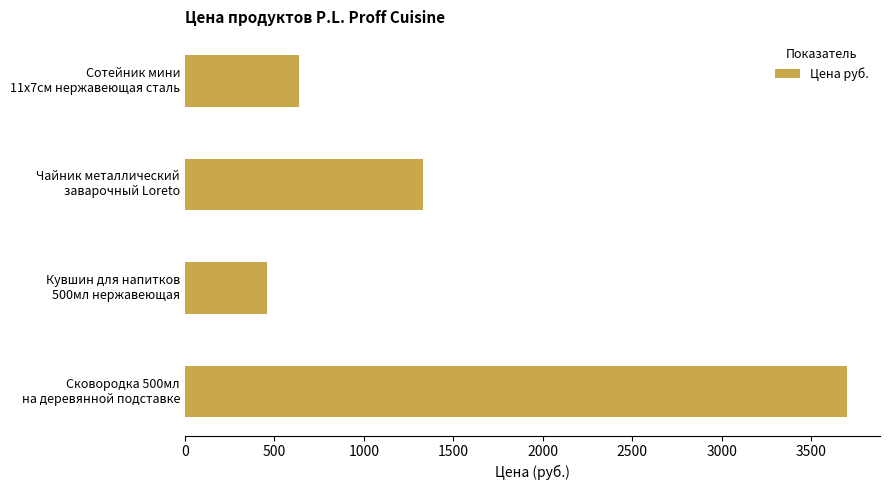

What is the difference between the maximum and second lowest values?

3062